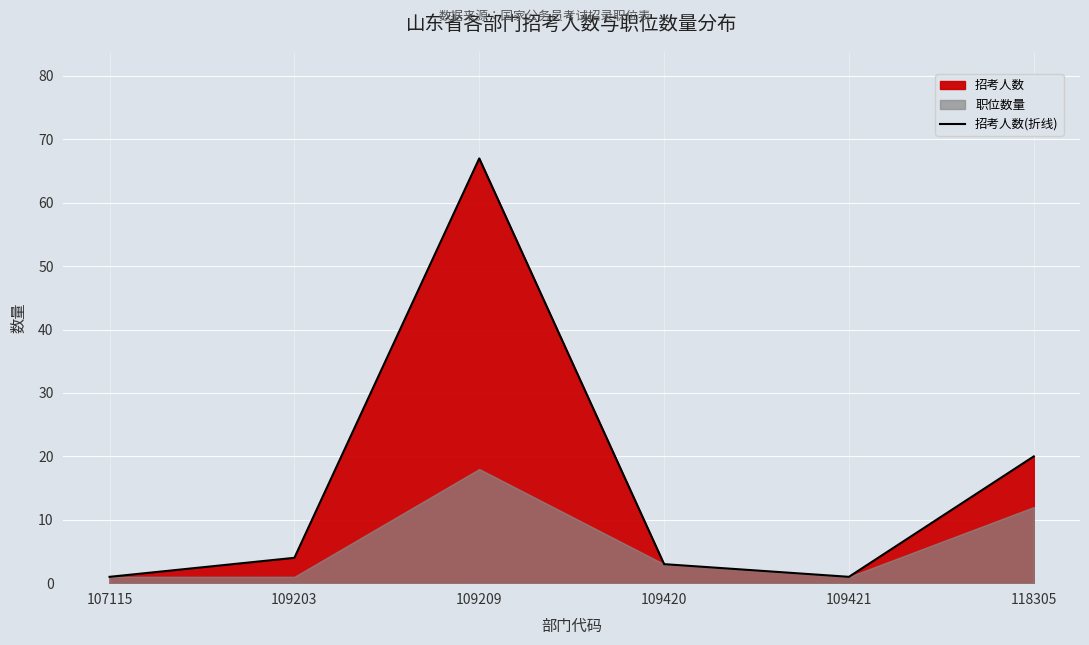

What is the difference between the second highest and minimum values?

19